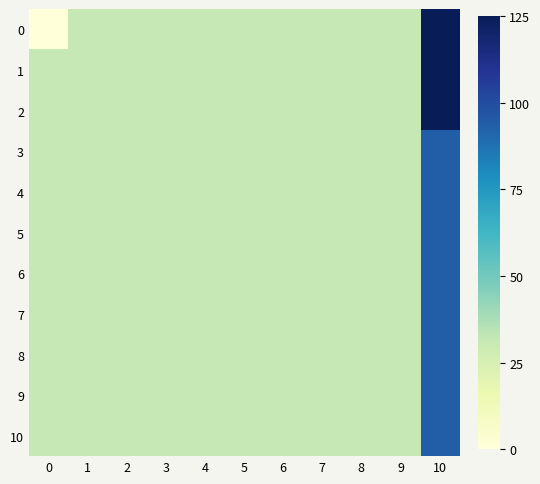

How many data points does each series have?

11